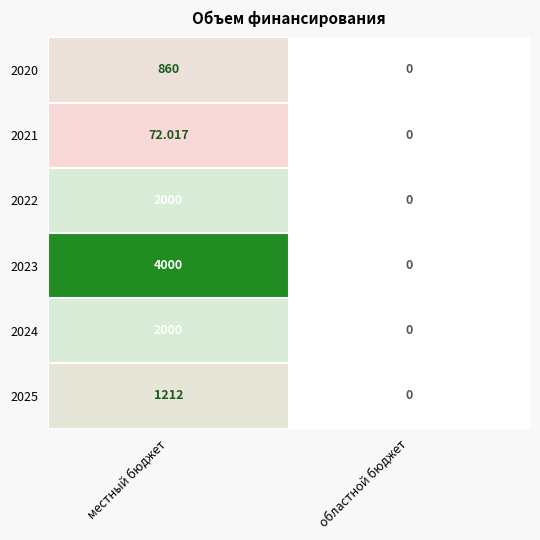

At which label does 2024 reach its peak?

местный бюджет